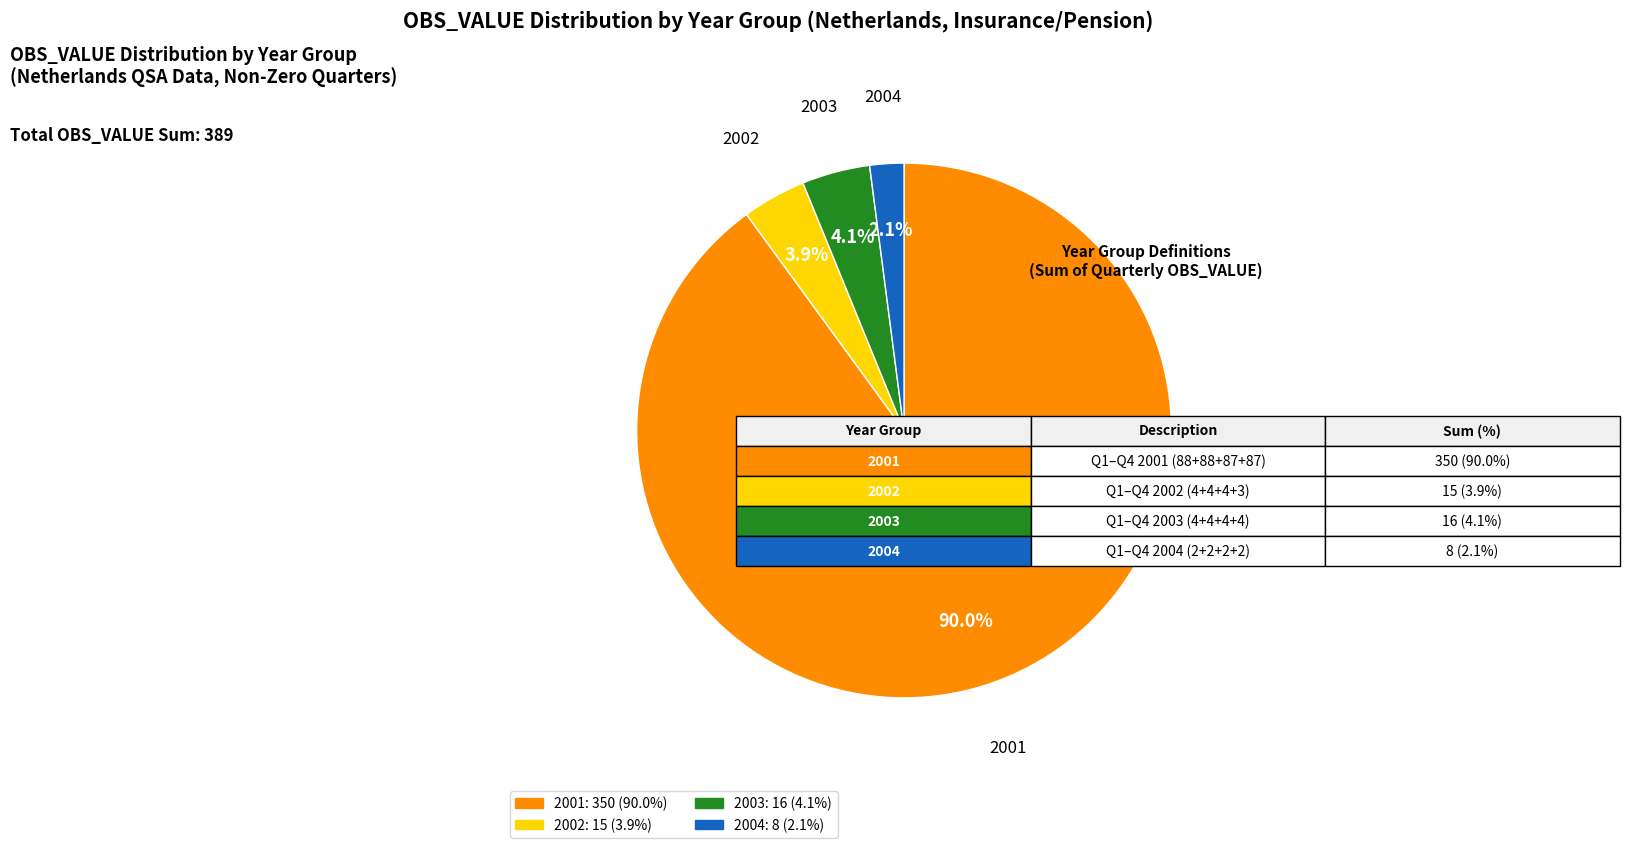

Is there any slice that represents more than half of the pie?

Yes